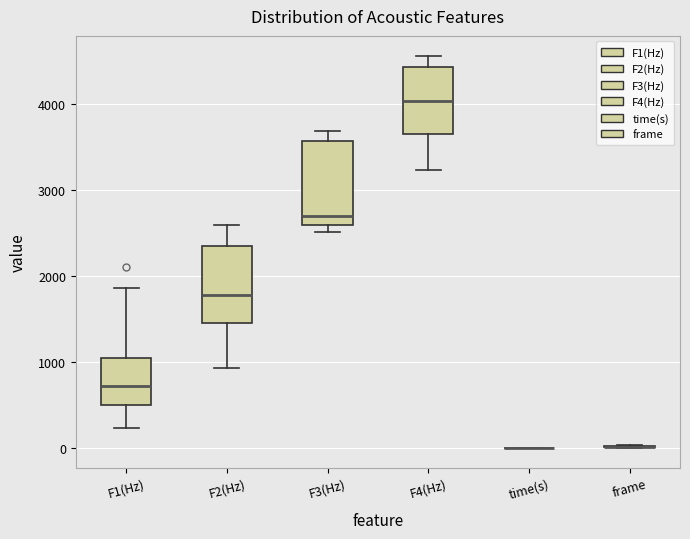

Reading left to right, read every box against the y-axis: the position of its median line, the range the box covers, and the ends of its whiskers. The values are not printed on the chart, so give them approximately, as read against the axis.

F1(Hz): median 700, box 500 to 1000, whiskers 200 to 1900
F2(Hz): median 1800, box 1500 to 2300, whiskers 900 to 2600
F3(Hz): median 2700, box 2600 to 3600, whiskers 2500 to 3700
F4(Hz): median 4000, box 3700 to 4400, whiskers 3200 to 4600
time(s): box collapsed to a line at 0, whiskers 0 to 0
frame: box collapsed to a line at 0, whiskers 0 to 0